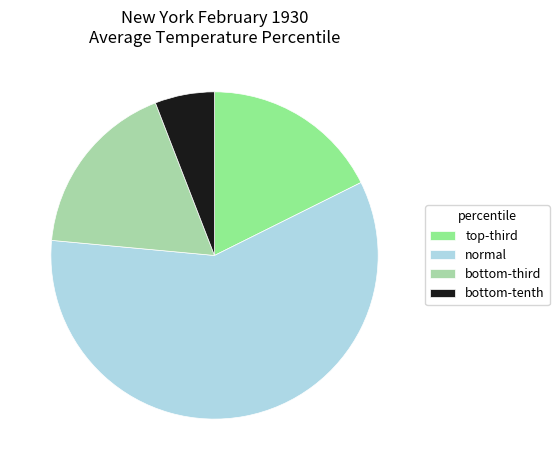

The normal slice represents 59% of the pie. True or false?

True